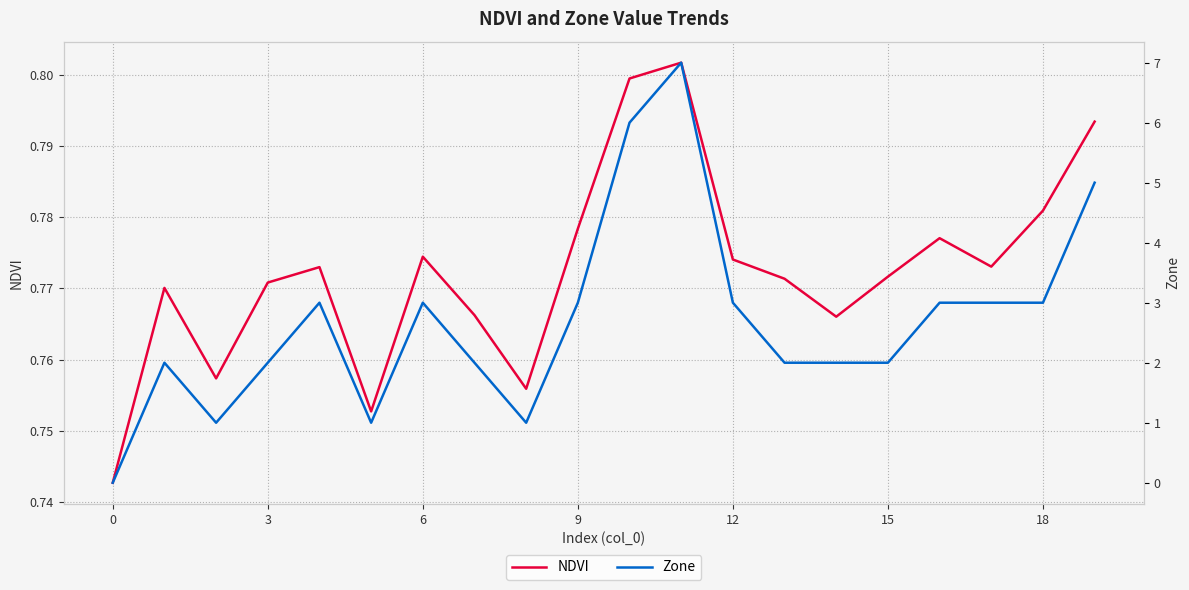

What is the value of the Zone point at the 10th from the left?

3.0